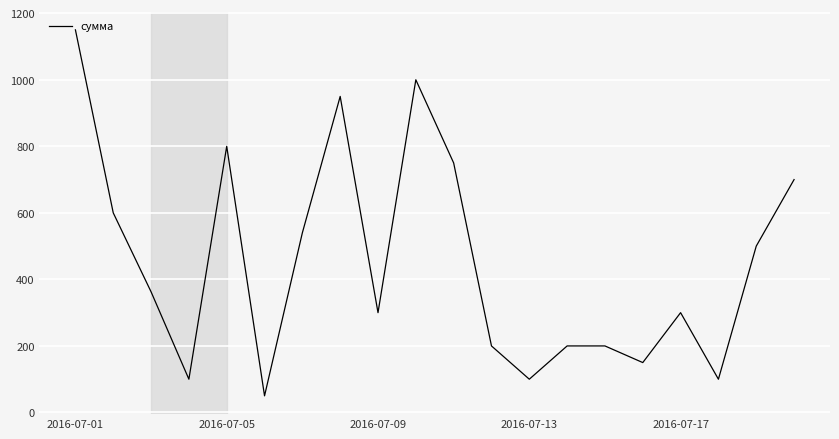

Does the chart have visible grid lines?

Yes